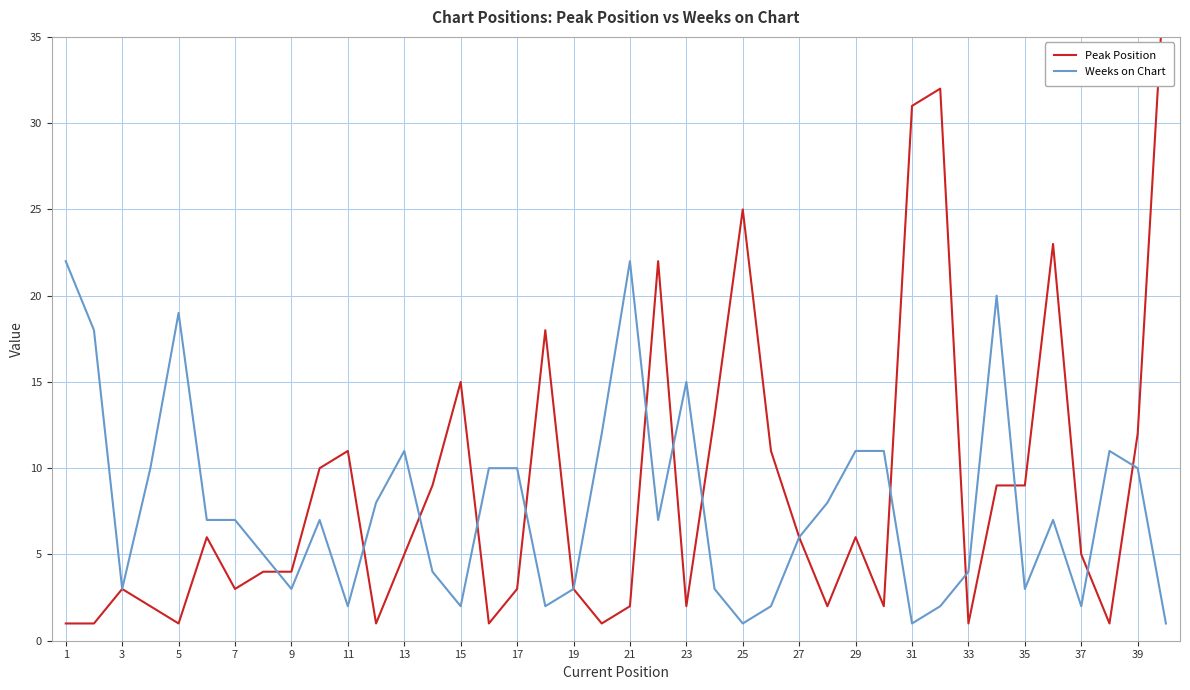

The Weeks on Chart series shows 7 at 5. True or false?

False